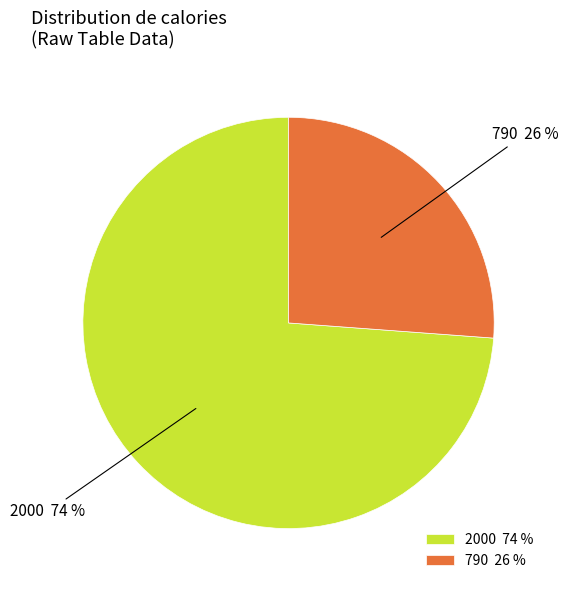

Do 790 and 2000 together represent more than half of the pie?

Yes